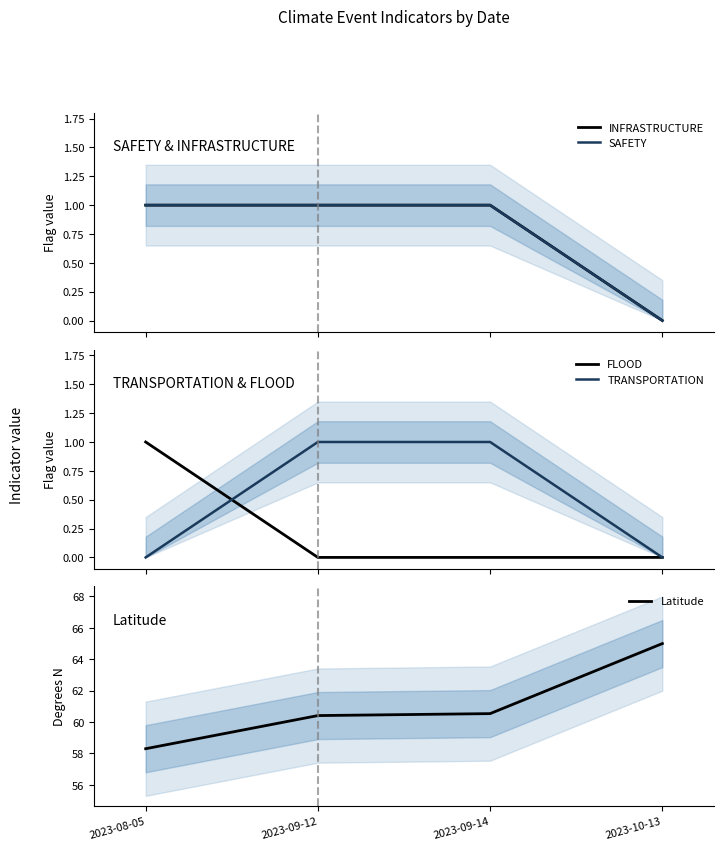

What is the spread (max minus min) of values at 2023-08-05?

58.3